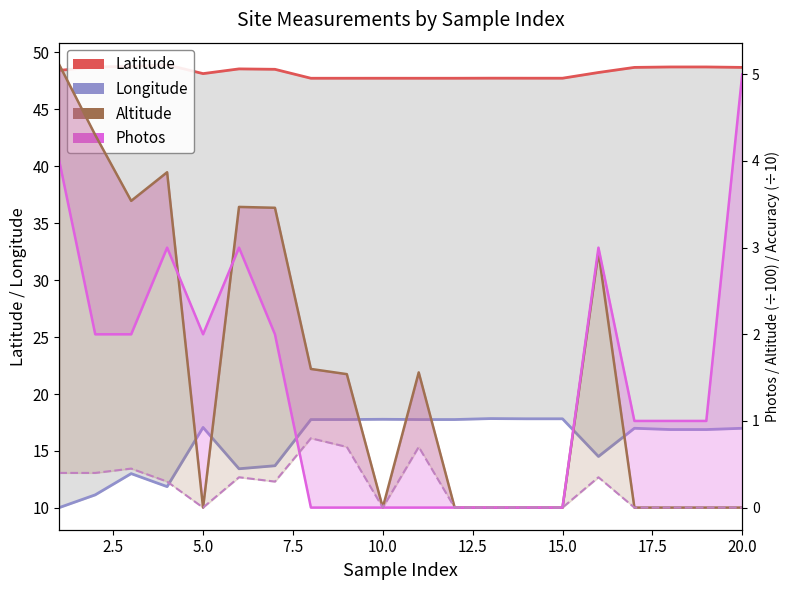

What is the difference between the highest and lowest values at 10?

47.7